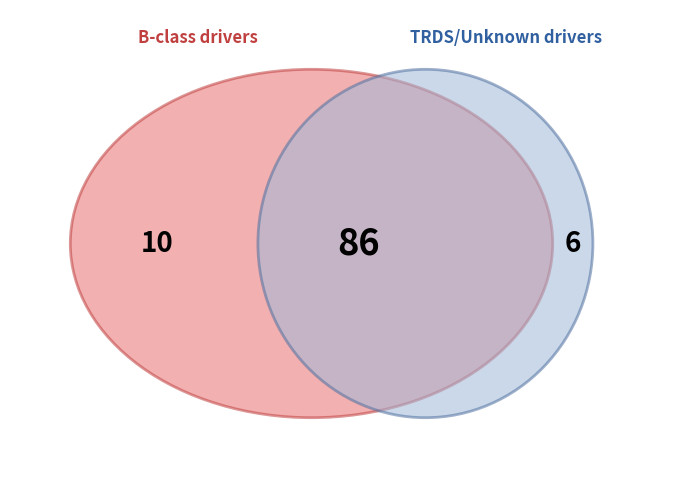

What percentage do Ivar Ridgeway and Jean-Pierre Holland together represent?

9.8%